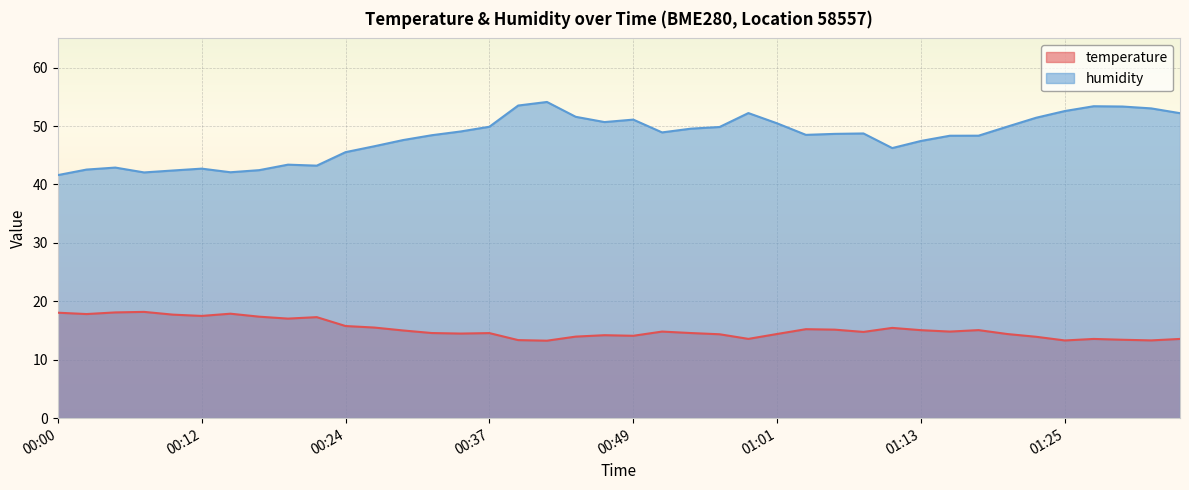

True or false: humidity and temperature intersect in this chart.

False